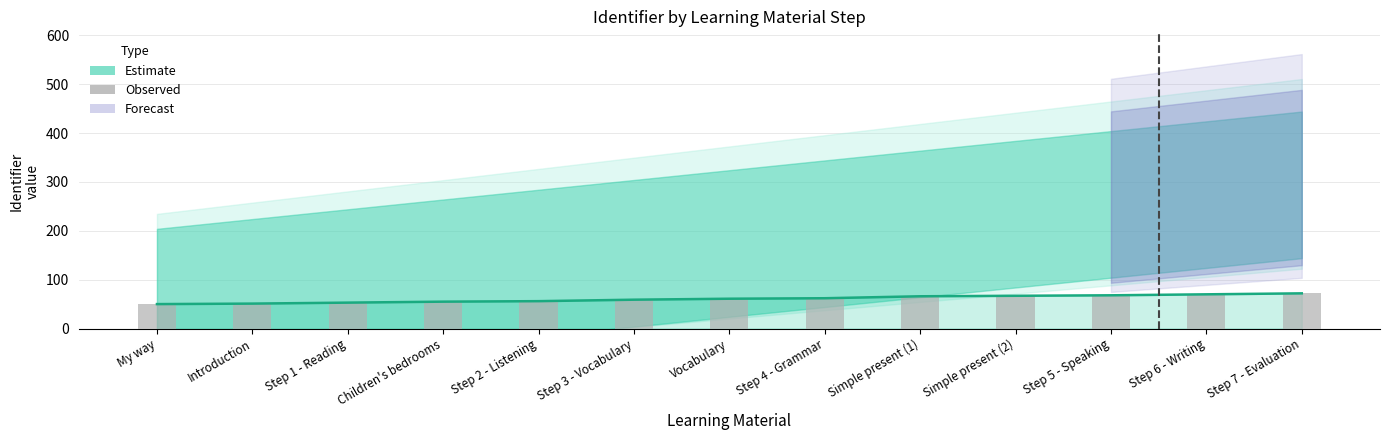

What is the change in value from Step 1 - Reading to Vocabulary?

+8